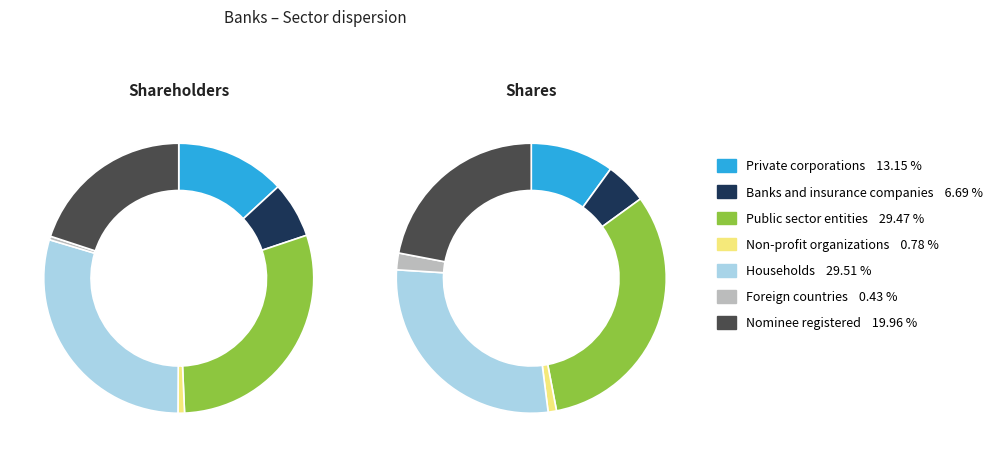

The Banks - All slice represents 56% of the pie. True or false?

False